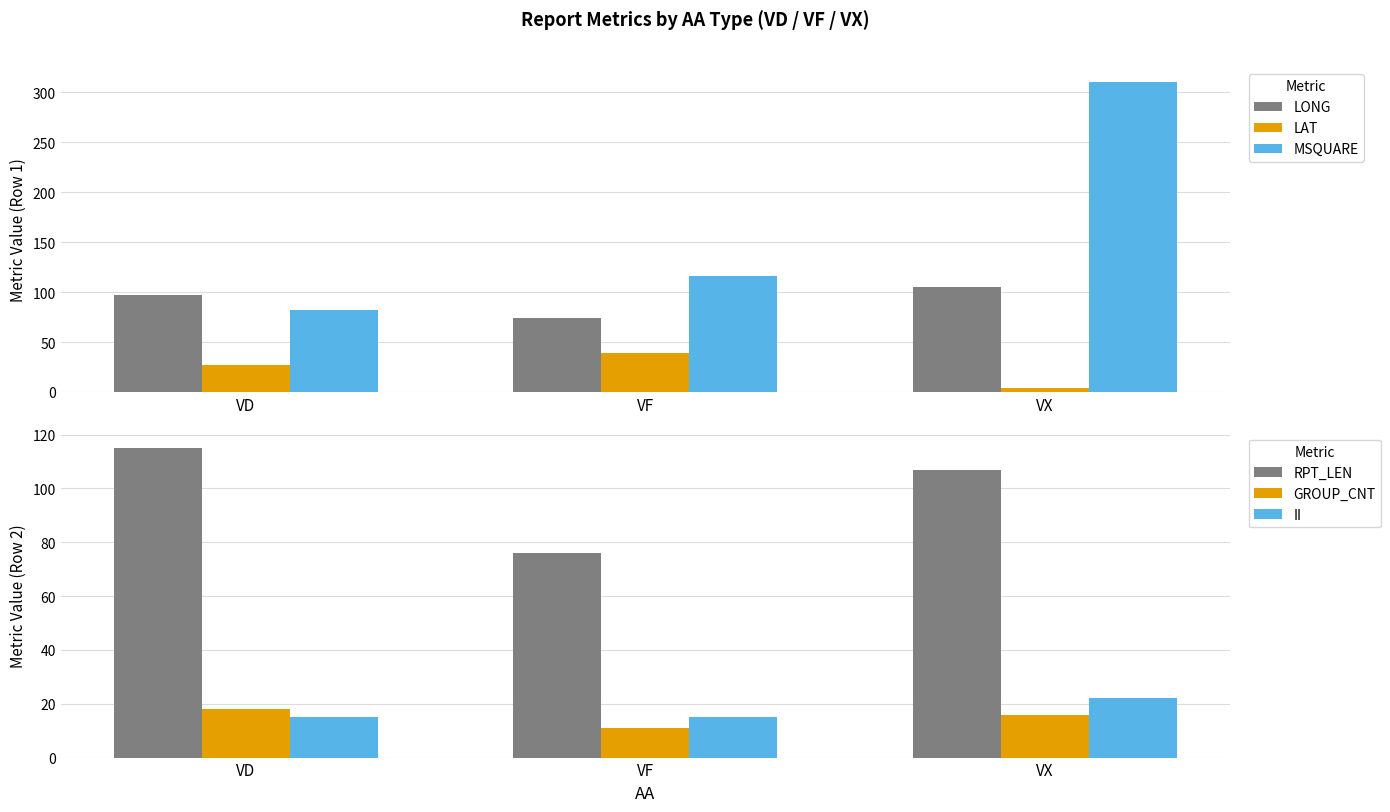

How many groups of bars are there?

3